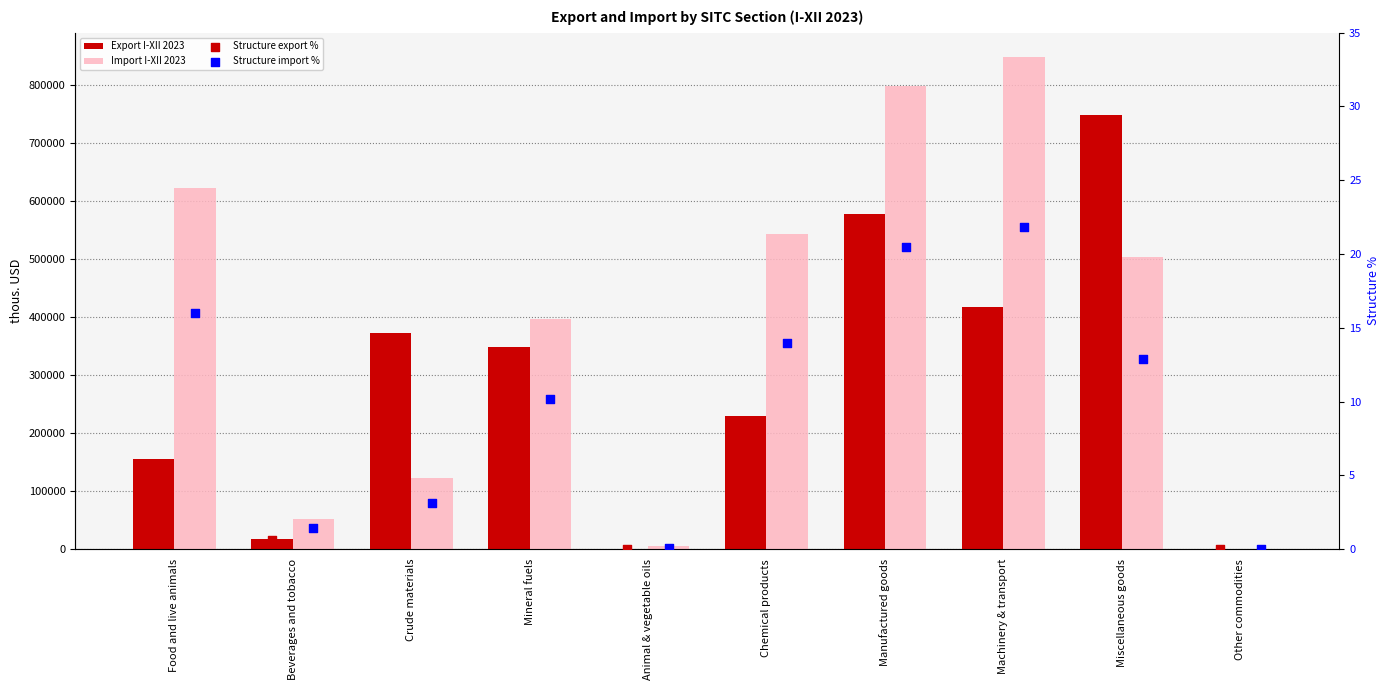

Which series contains the lowest Y value?

Structure export %